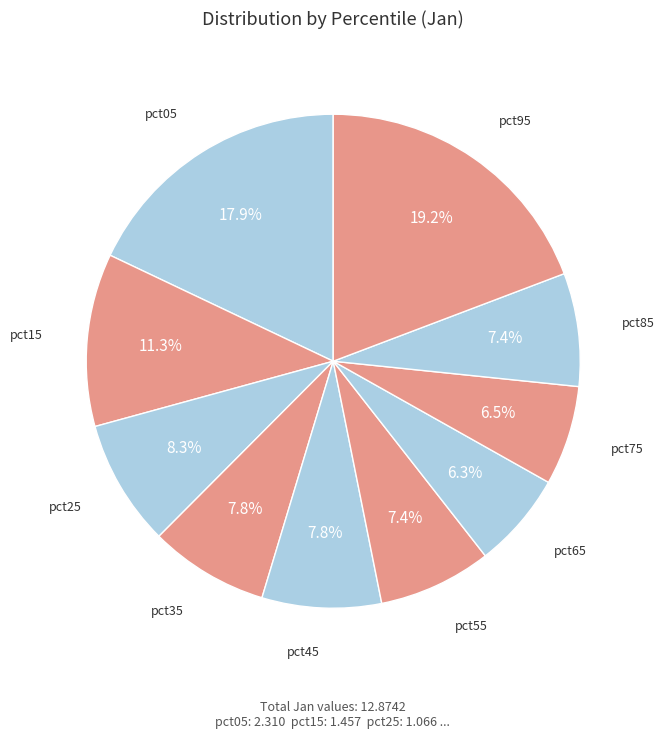

To the nearest percent, what is the difference between the largest and smallest slice percentages?

13%